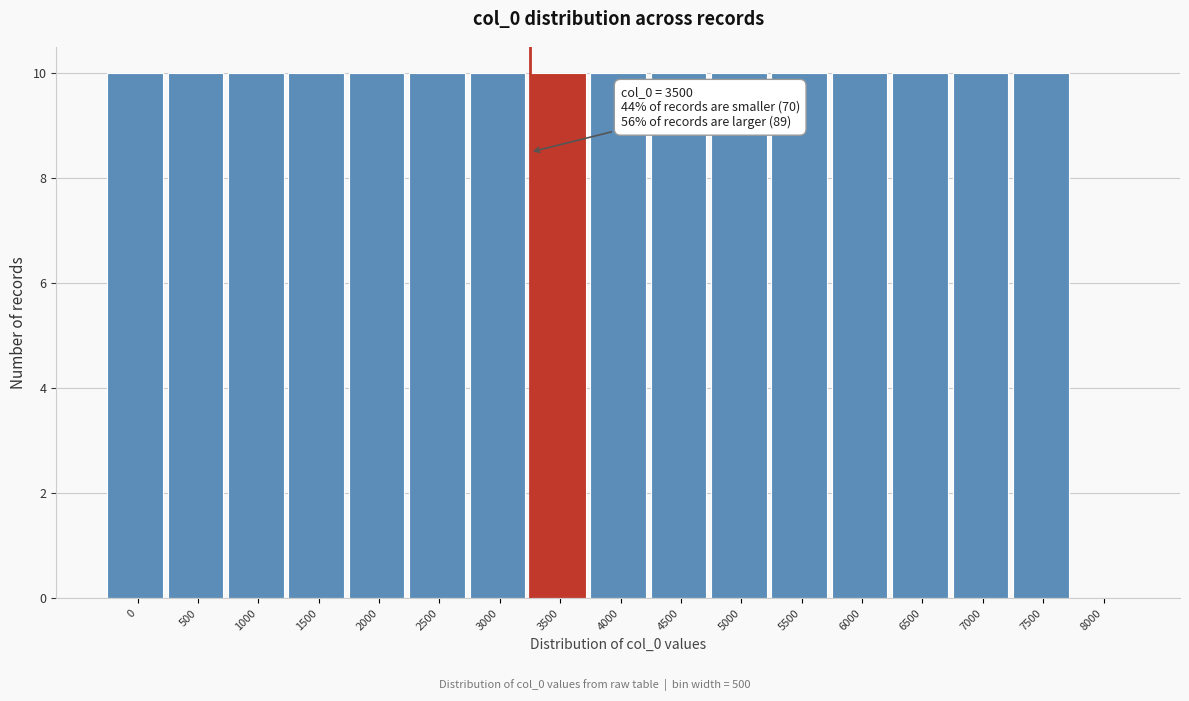

Reading left to right, list all the values displayed in this chart.

0=10	500=10	1000=10	1500=10	2000=10	2500=10	3000=10	3500=10	4000=10	4500=10	5000=10	5500=10	6000=10	6500=10	7000=10	7500=10	8000=0